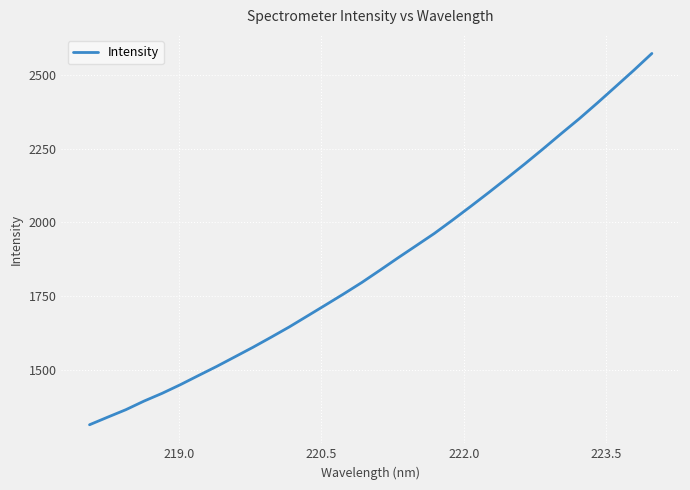

What is the maximum value shown in the chart?

2572.4